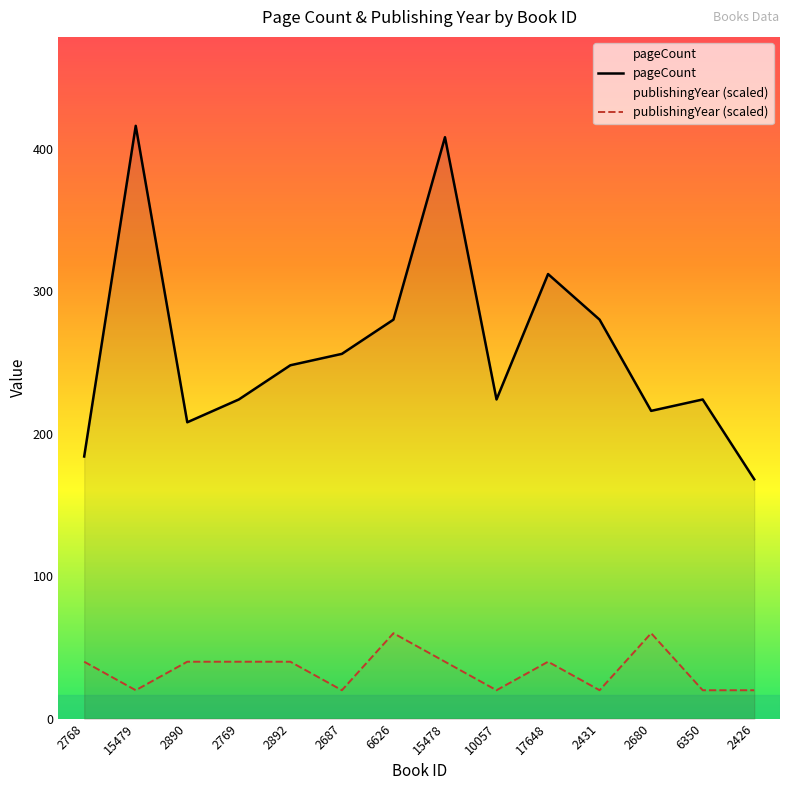

Where is the first local minimum for publishingYear?

15479